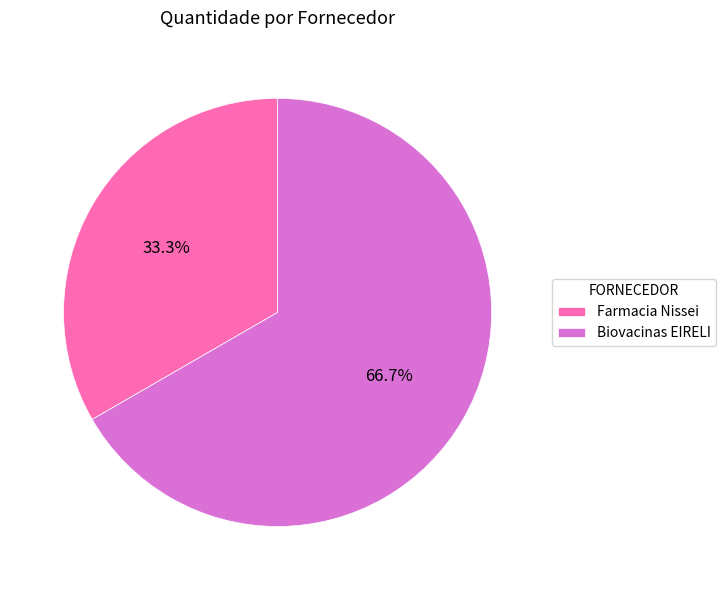

Count the number of slices in the pie.

2